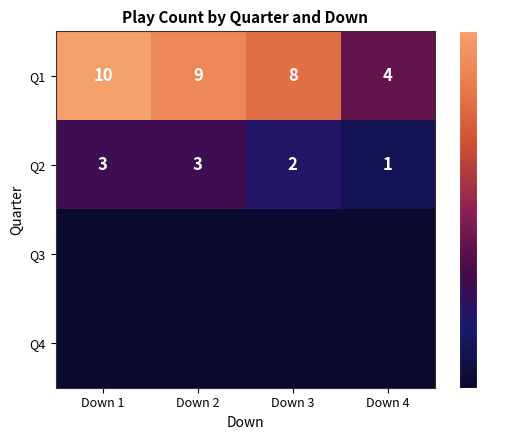

What is the sum of all Q2 values?

9